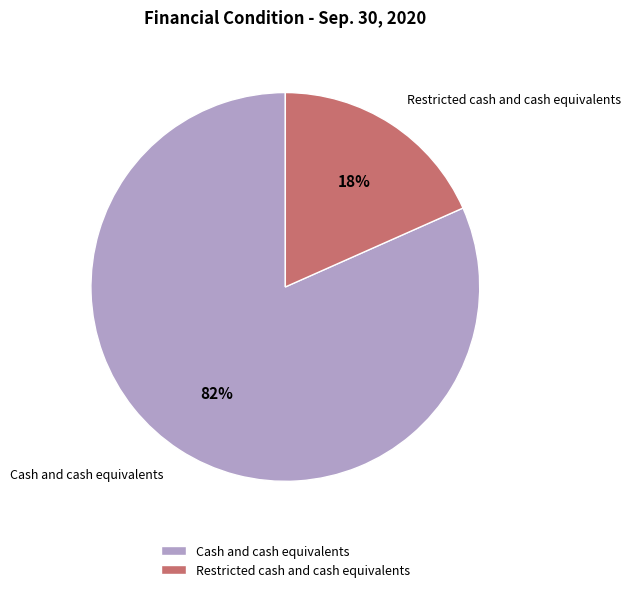

The Restricted cash and cash equivalents slice represents 25% of the pie. True or false?

False